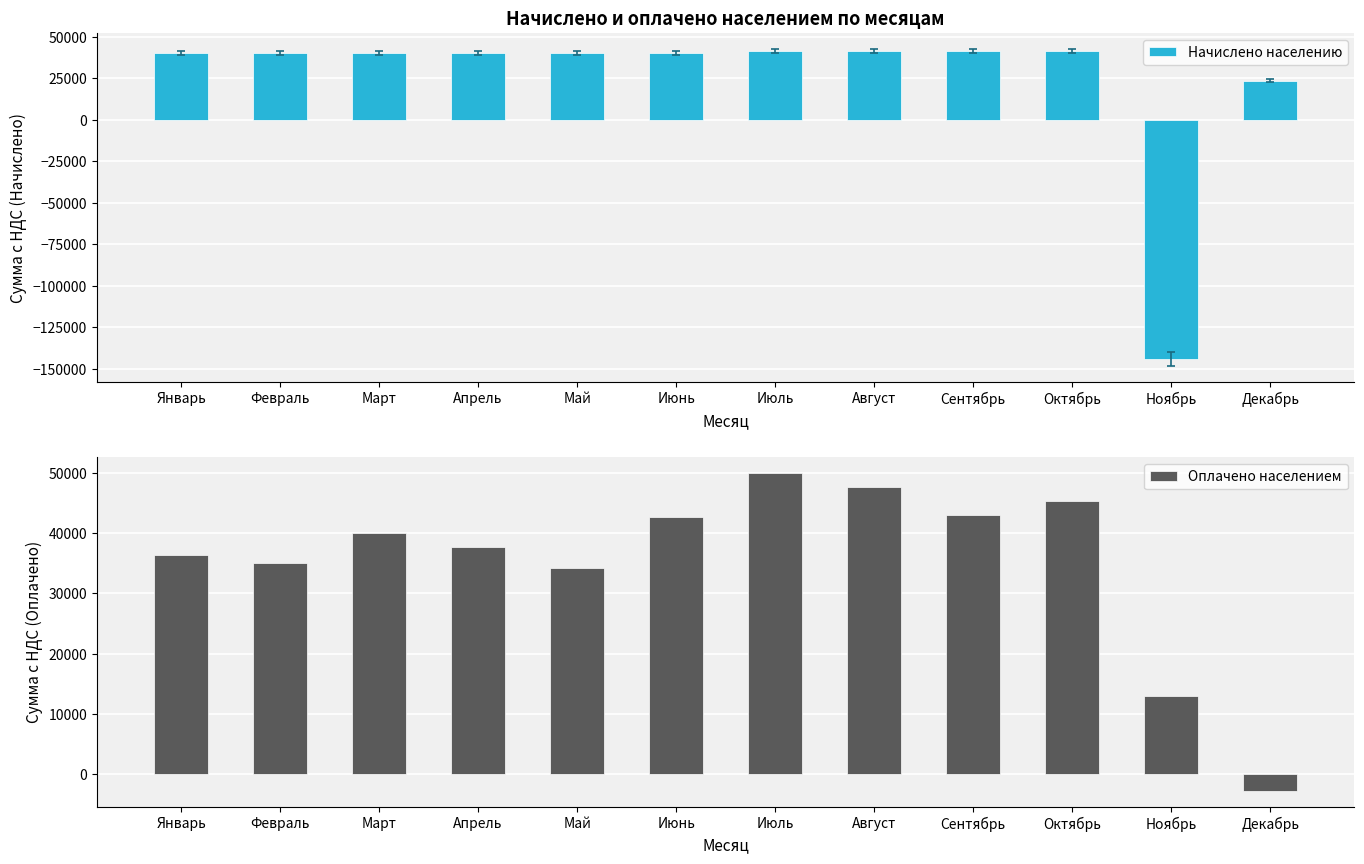

The Начислено населению series shows 40148.2 at Июнь. True or false?

True